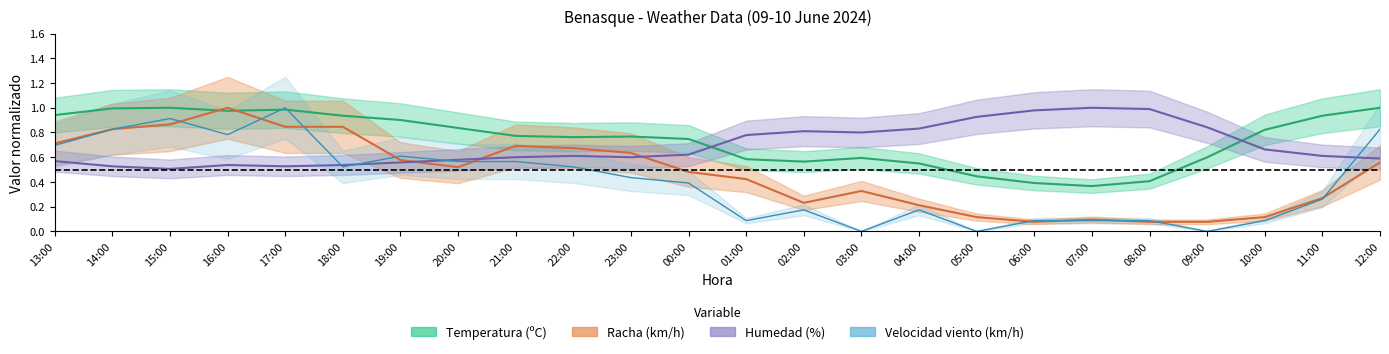

What is the label of the 18th point from the right?

19:00